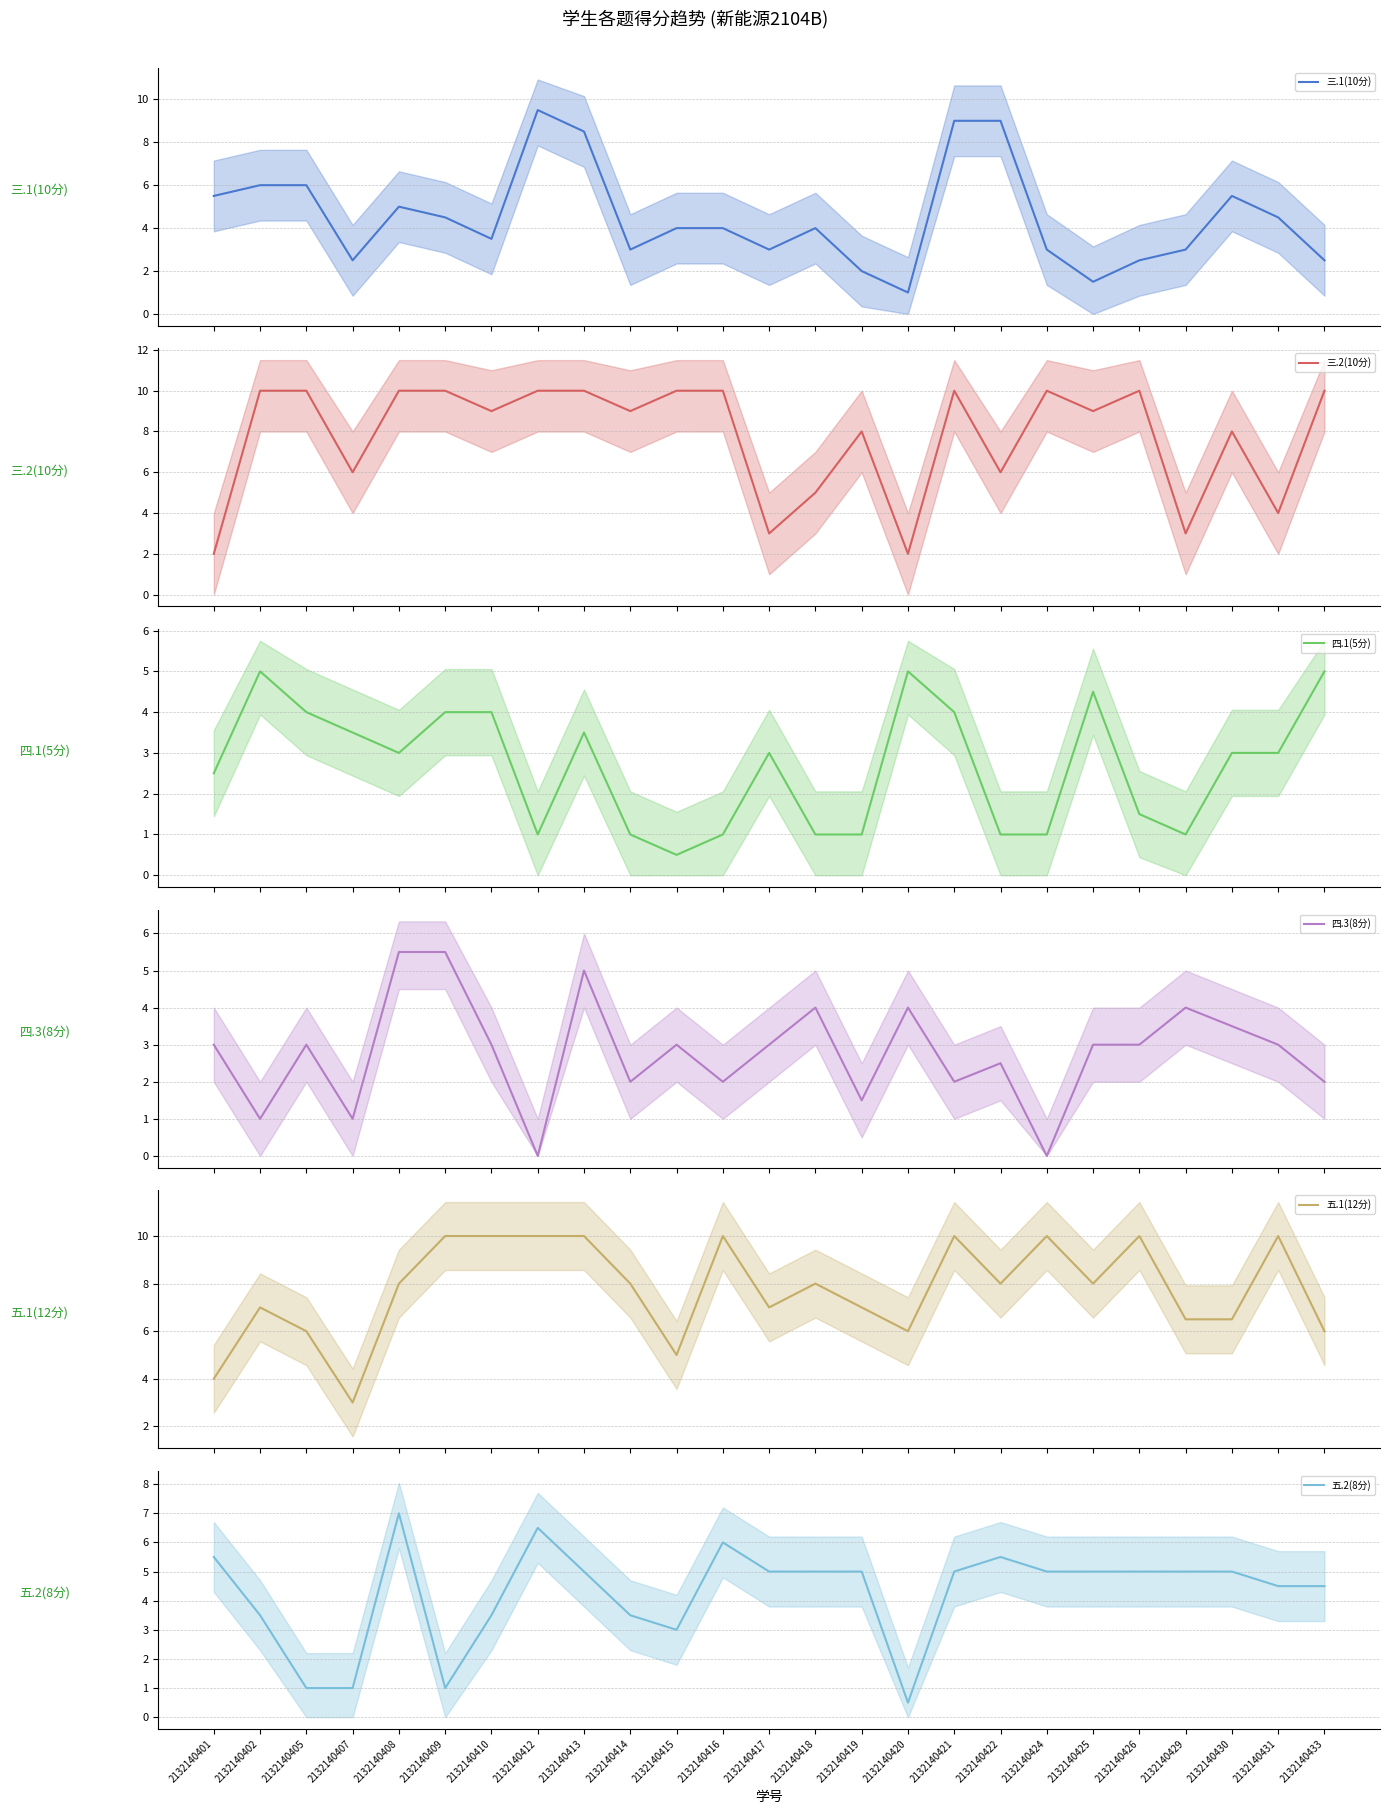

Is the value of 三.2(10分) at 2132140426 greater than the value of 三.1(10分) at 2132140425?

Yes